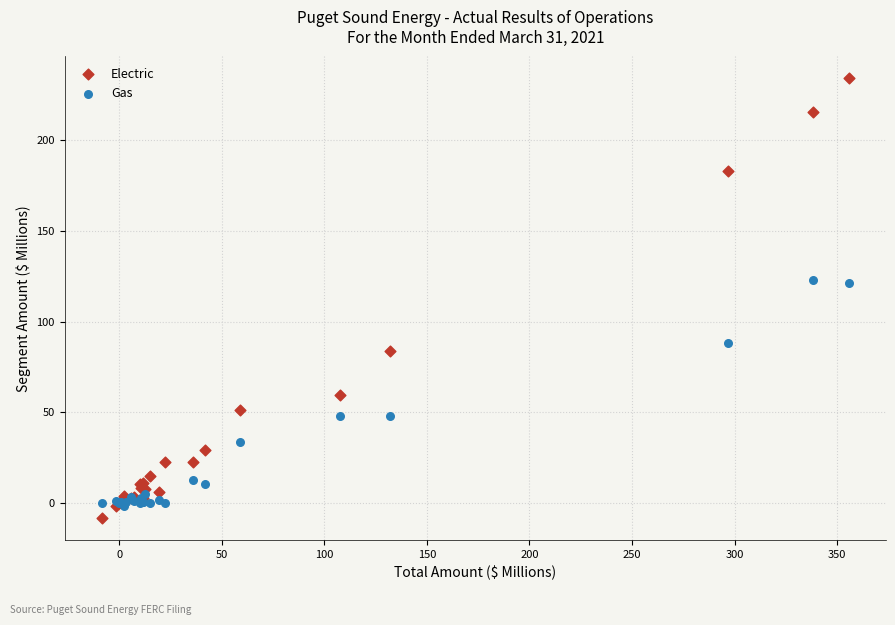

What are all the series names shown in the legend?

Electric, Gas